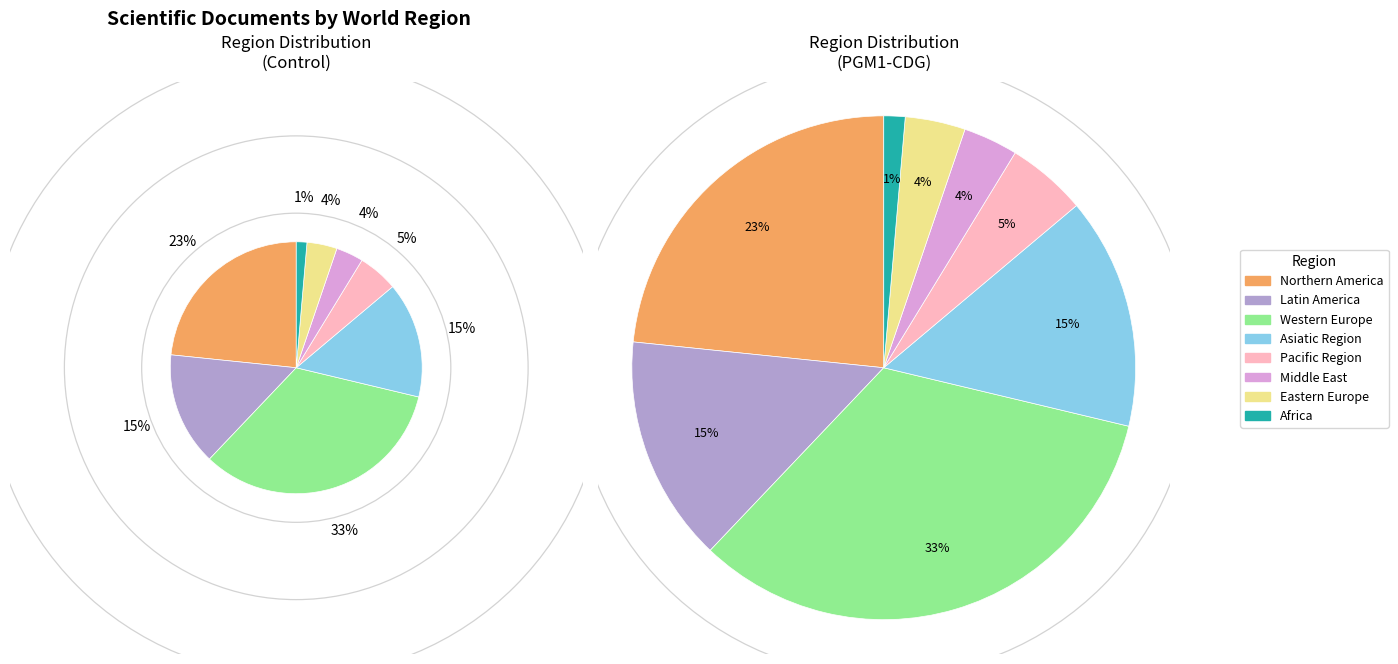

How many segments does this pie chart have?

8